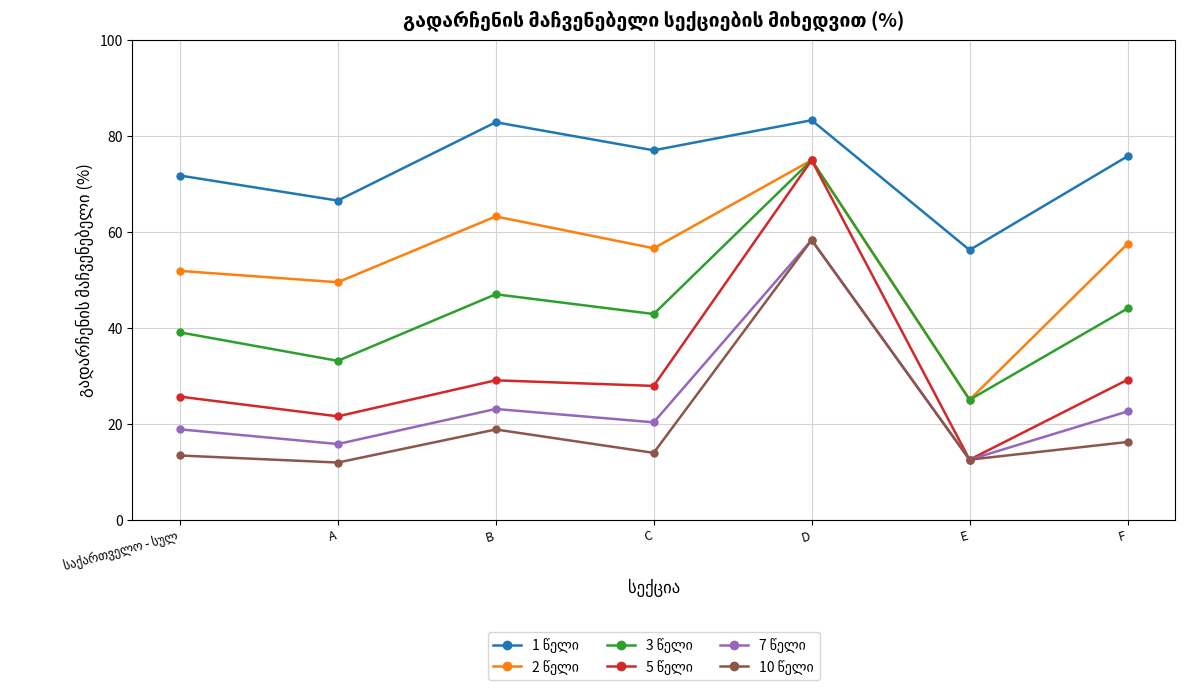

Count the number of categories in the chart.

7